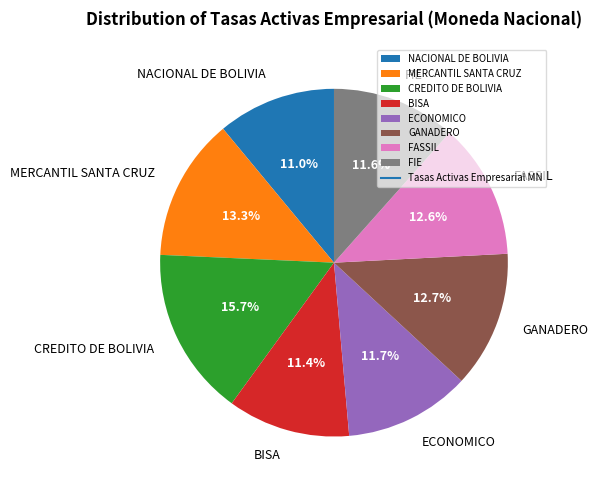

To the nearest percent, what portion does FASSIL represent?

13%